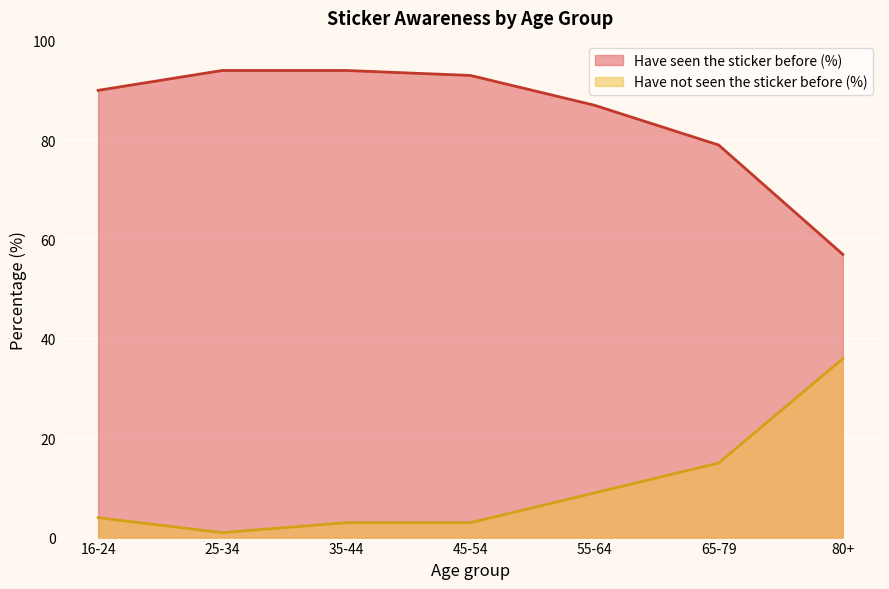

What is the value of the Have not seen the sticker before (%) point at the 5th from the left?

9